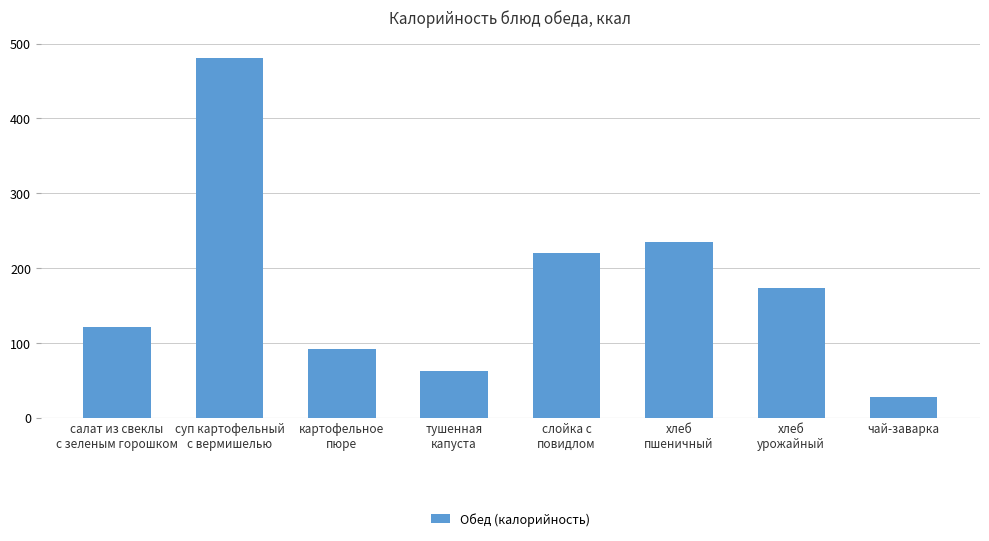

How many data points does each series have?

8